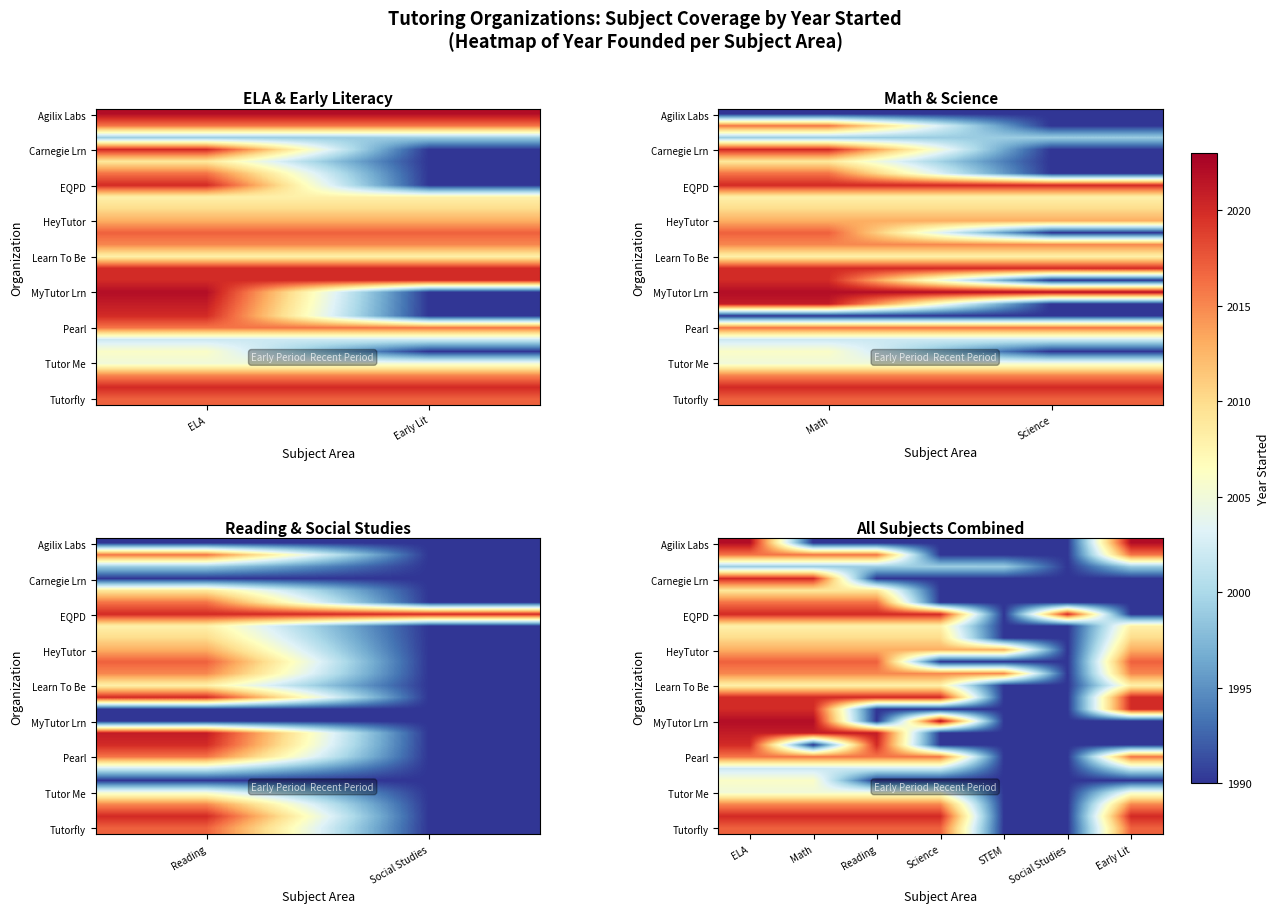

What is the total value across all series at Social Studies?

49780